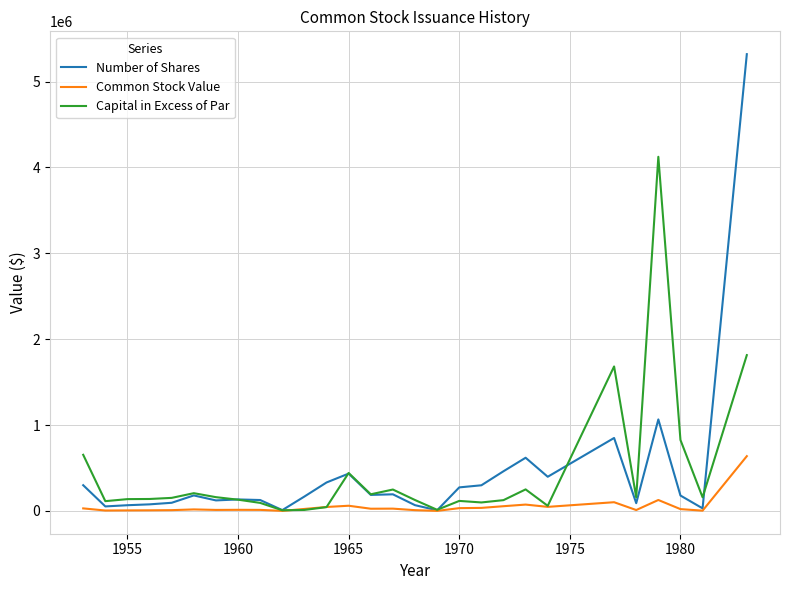

Which series has the largest range (max minus min)?

Number of Shares